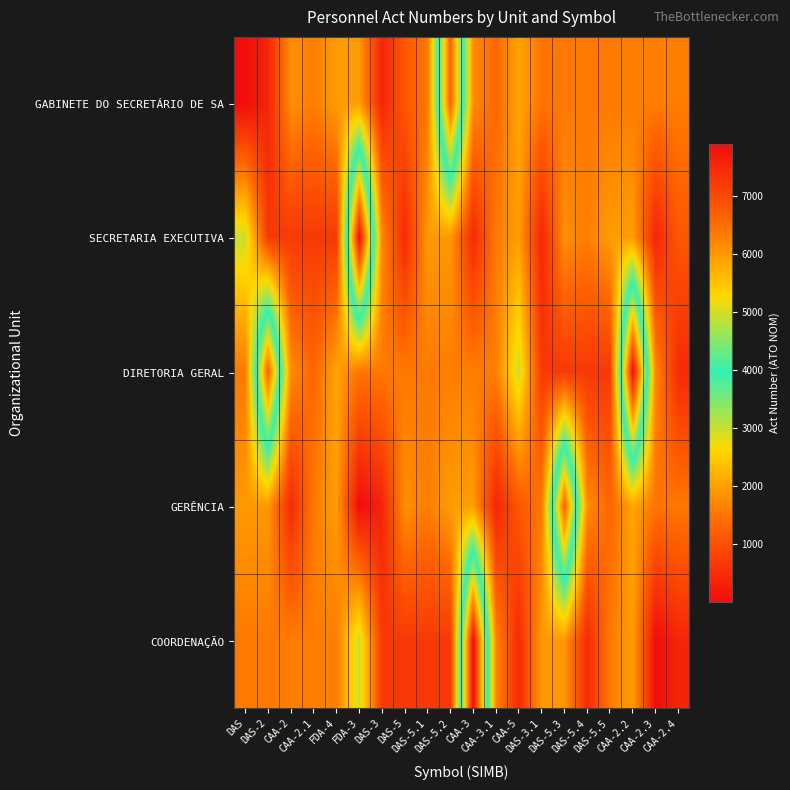

Reading right to left, transcribe all the data shown in this chart.

GABINETE DO SECRETÁRIO DE SA: CAA-2.4=1601	CAA-2.3=1600	CAA-2.2=1599	DAS-5.5=1548	DAS-5.4=1547	DAS-5.3=1546	DAS-3.1=1487	CAA-5=2052	CAA-3.1=1316	CAA-3=1773	DAS-5.2=6687	DAS-5.1=1544	DAS-5=1109	DAS-3=370	FDA-3=1943	FDA-4=1963	CAA-2.1=1598	CAA-2=1804	DAS-2=372	DAS=5
SECRETARIA EXECUTIVA: CAA-2.4=1109	CAA-2.3=370	CAA-2.2=1943	DAS-5.5=1963	DAS-5.4=1598	DAS-5.3=1804	DAS-3.1=372	CAA-5=1969	CAA-3.1=1560	CAA-3=443	DAS-5.2=1892	DAS-5.1=1918	DAS-5=445	DAS-3=1709	FDA-3=7897	FDA-4=675	CAA-2.1=674	CAA-2=680	DAS-2=677	DAS=2975
DIRETORIA GERAL: CAA-2.4=445	CAA-2.3=1709	CAA-2.2=7897	DAS-5.5=675	DAS-5.4=674	DAS-5.3=680	DAS-3.1=677	CAA-5=2975	CAA-3.1=1601	CAA-3=1600	DAS-5.2=1599	DAS-5.1=1548	DAS-5=1547	DAS-3=1546	FDA-3=1487	FDA-4=2052	CAA-2.1=1316	CAA-2=1773	DAS-2=6687	DAS=1544
GERÊNCIA: CAA-2.4=1546	CAA-2.3=1487	CAA-2.2=2052	DAS-5.5=1316	DAS-5.4=1773	DAS-5.3=6687	DAS-3.1=1544	CAA-5=1109	CAA-3.1=370	CAA-3=1943	DAS-5.2=1963	DAS-5.1=1598	DAS-5=1804	DAS-3=372	FDA-3=5	FDA-4=1969	CAA-2.1=1560	CAA-2=443	DAS-2=1892	DAS=1918
COORDENAÇÃO: CAA-2.4=372	CAA-2.3=5	CAA-2.2=1969	DAS-5.5=1560	DAS-5.4=443	DAS-5.3=1892	DAS-3.1=1918	CAA-5=445	CAA-3.1=1709	CAA-3=7897	DAS-5.2=675	DAS-5.1=674	DAS-5=680	DAS-3=677	FDA-3=2975	FDA-4=1601	CAA-2.1=1600	CAA-2=1599	DAS-2=1548	DAS=1547